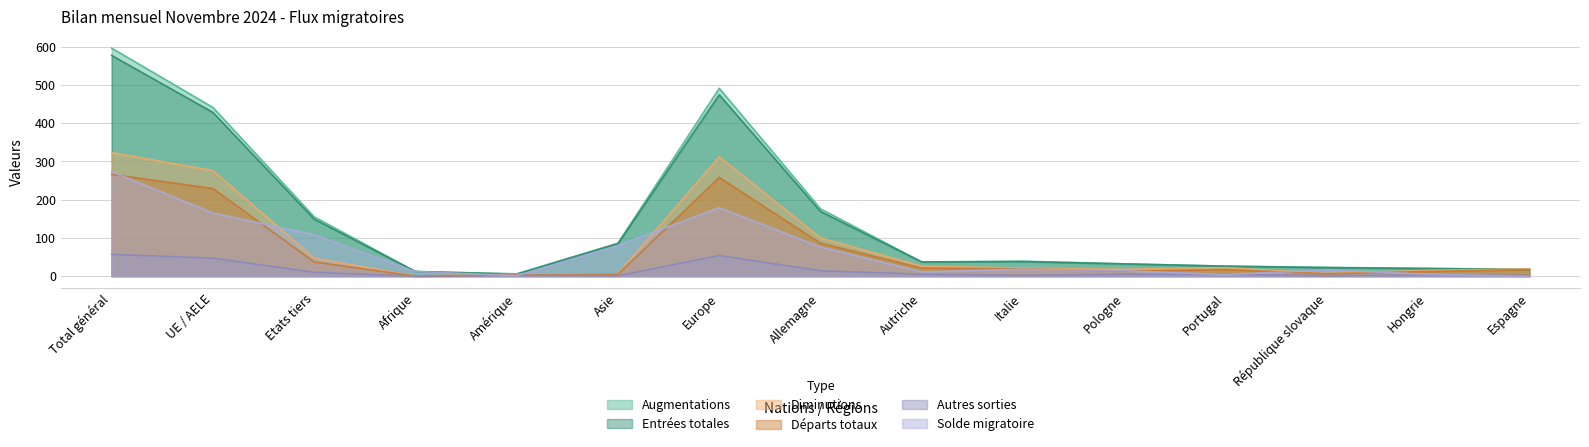

Reading right to left, extract all data points from this chart.

Augmentations: Espagne=18	Hongrie=20	République slovaque=23	Portugal=26	Pologne=32	Italie=39	Autriche=37	Allemagne=176	Europe=491	Asie=86	Amérique=6	Afrique=12	Etats tiers=155	UE / AELE=441	Total général=596
Entrées totales: Espagne=17	Hongrie=20	République slovaque=22	Portugal=26	Pologne=32	Italie=38	Autriche=37	Allemagne=169	Europe=474	Asie=85	Amérique=5	Afrique=12	Etats tiers=149	UE / AELE=428	Total général=577
Diminutions: Espagne=19	Hongrie=15	République slovaque=7	Portugal=22	Pologne=18	Italie=21	Autriche=26	Allemagne=100	Europe=312	Asie=6	Amérique=5	Afrique=0	Etats tiers=47	UE / AELE=276	Total général=323
Départs totaux: Espagne=17	Hongrie=12	République slovaque=6	Portugal=17	Pologne=13	Italie=19	Autriche=21	Allemagne=86	Europe=258	Asie=5	Amérique=3	Afrique=0	Etats tiers=37	UE / AELE=229	Total général=266
Autres sorties: Espagne=2	Hongrie=3	République slovaque=1	Portugal=5	Pologne=5	Italie=2	Autriche=5	Allemagne=14	Europe=54	Asie=1	Amérique=2	Afrique=0	Etats tiers=10	UE / AELE=47	Total général=57
Solde migratoire: Espagne=-1	Hongrie=5	République slovaque=16	Portugal=4	Pologne=14	Italie=18	Autriche=11	Allemagne=76	Europe=179	Asie=80	Amérique=1	Afrique=12	Etats tiers=108	UE / AELE=165	Total général=273